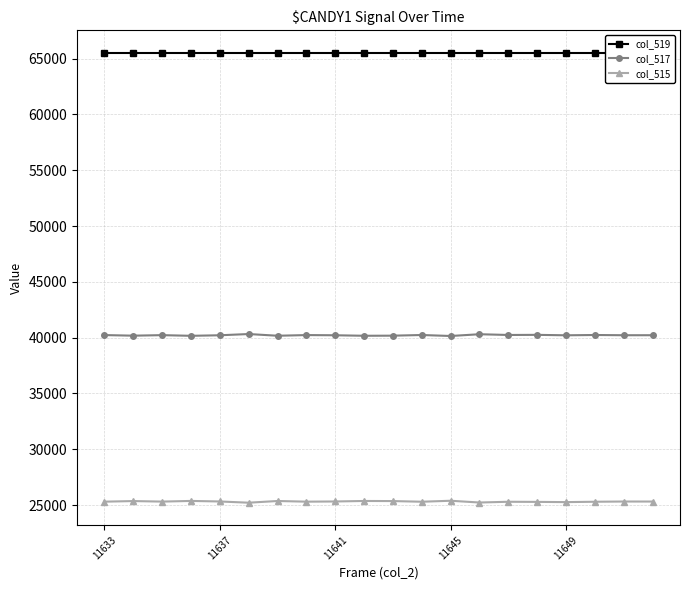

True or false: col_515 has a value of 11521 at 13.

False